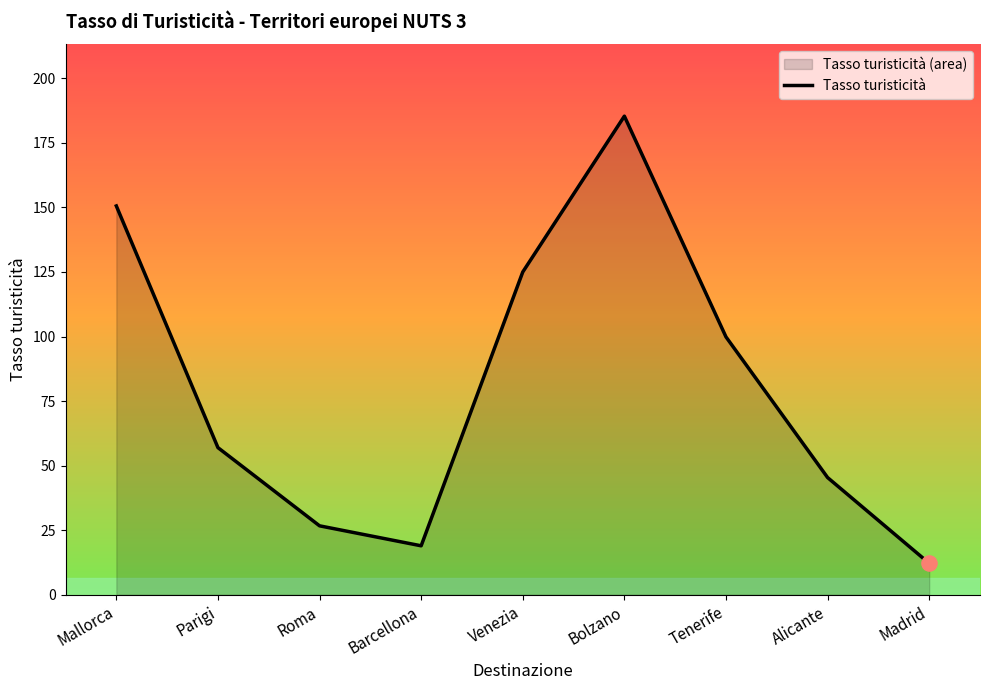

Between Alicante and Barcellona, which is larger?

Alicante